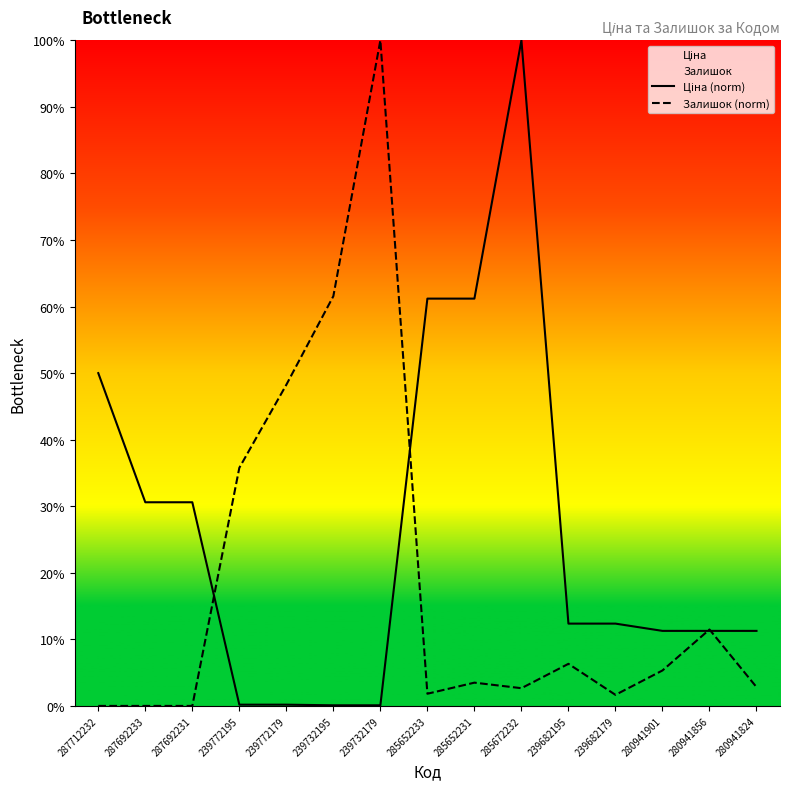

What is the sum of all Залишок (norm) values?

281.2